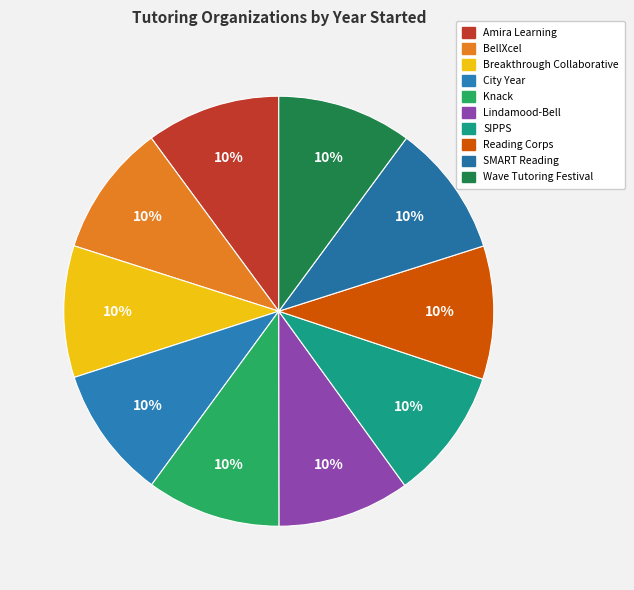

What percentage is the SIPPS slice, to the nearest percent?

10%